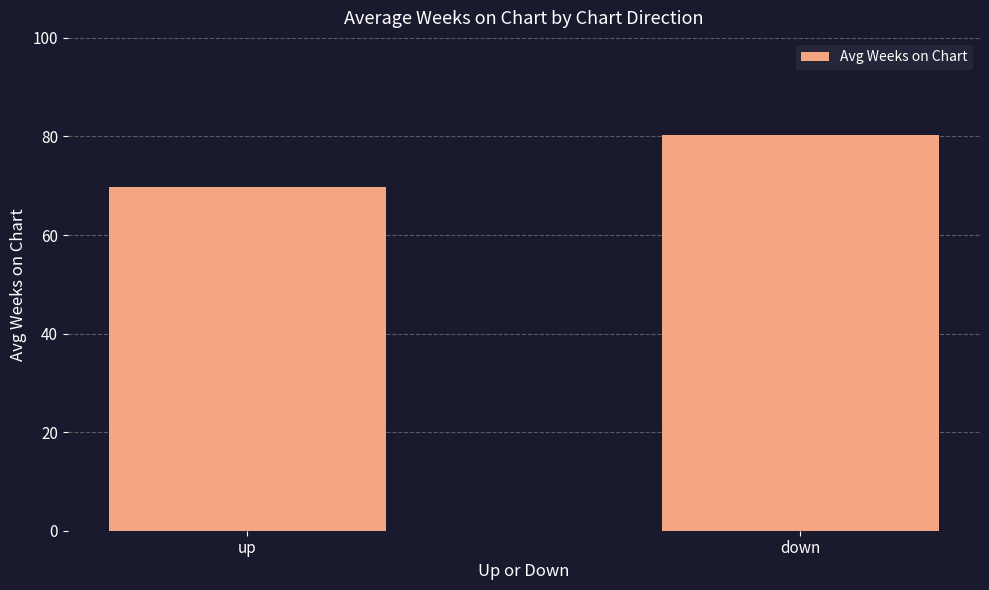

List the labels in order of value, smallest first.

up, down